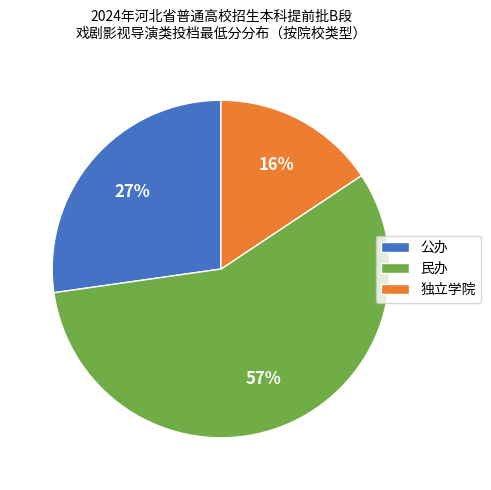

To the nearest percent, what portion does 公办 represent?

27%